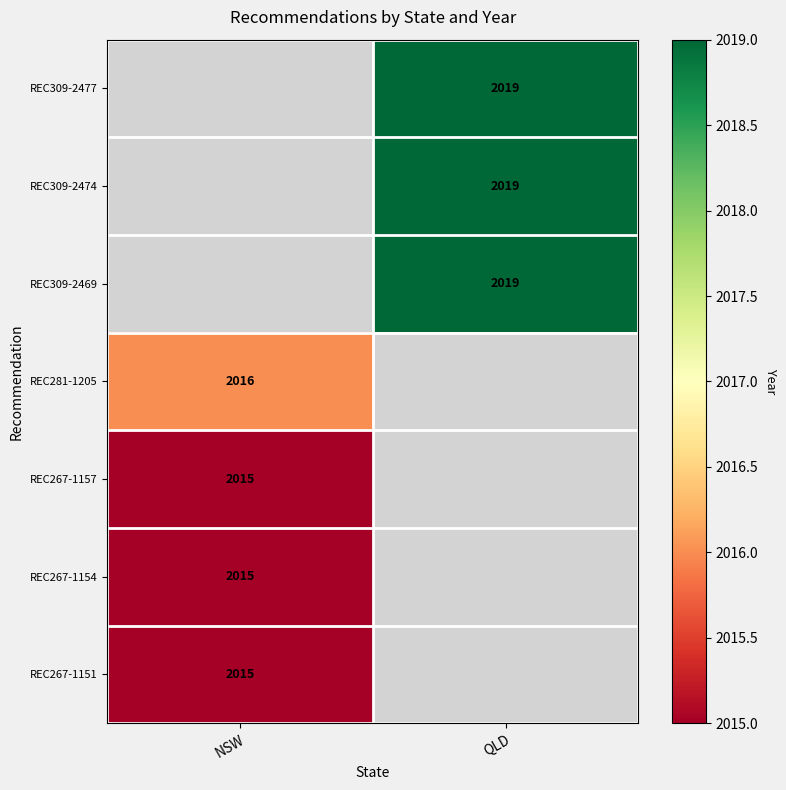

The value of REC309-2474 at QLD is 2019. True or false?

True